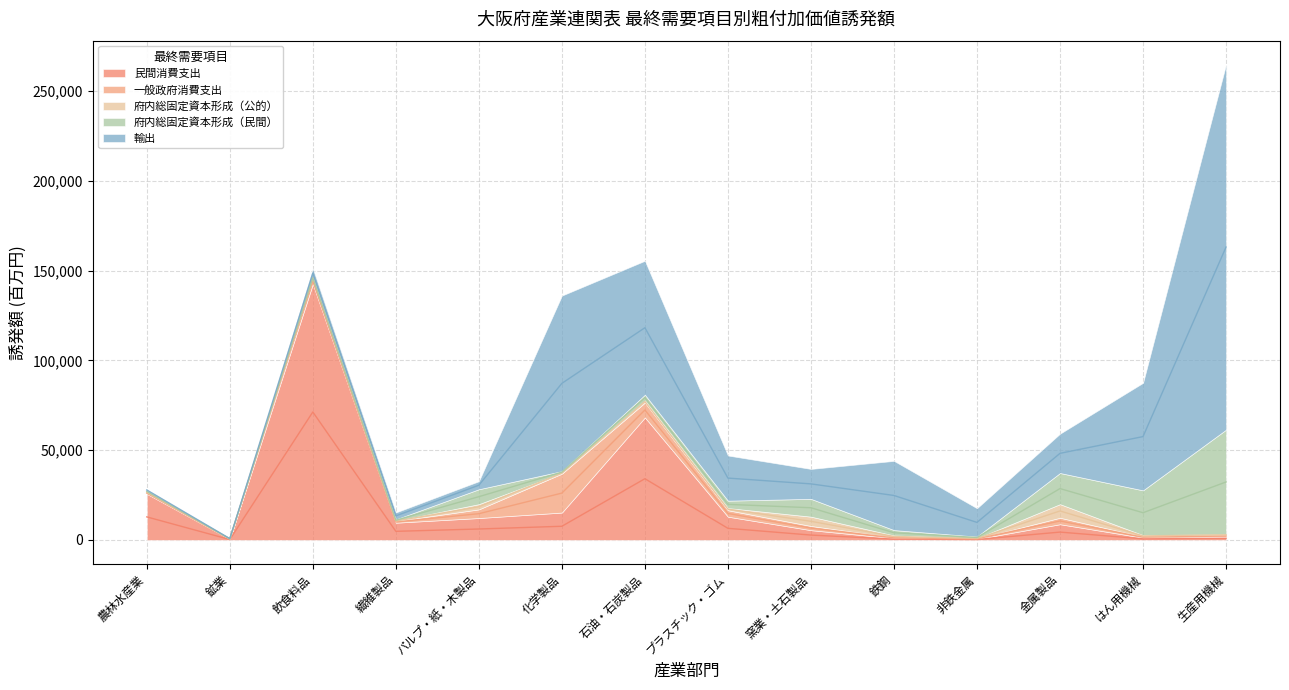

Between パルプ・紙・木製品 and 化学製品, which series saw the biggest shift?

輸出